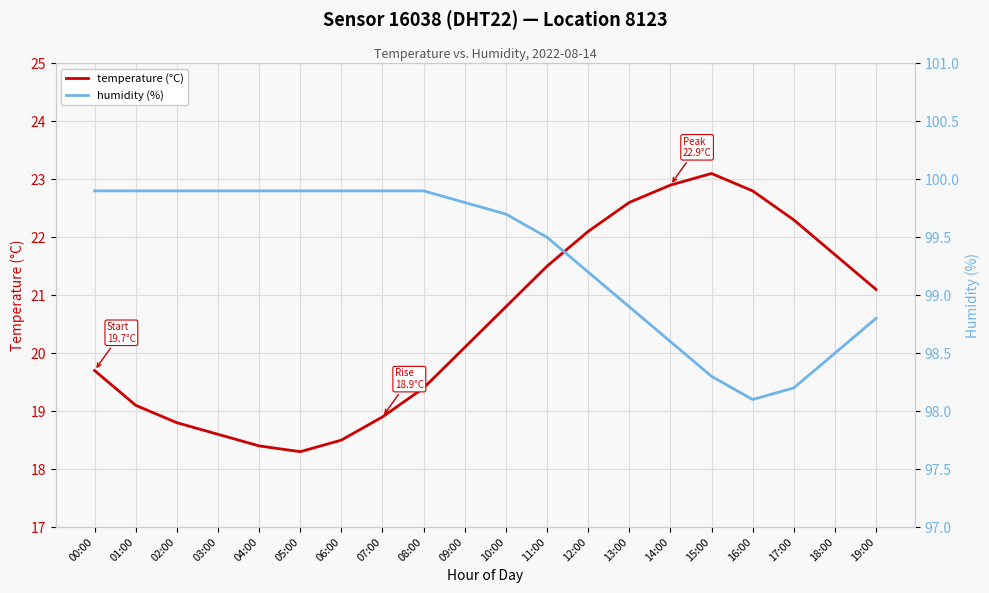

True or false: temperature (°C) and humidity (%) cross at least once.

False